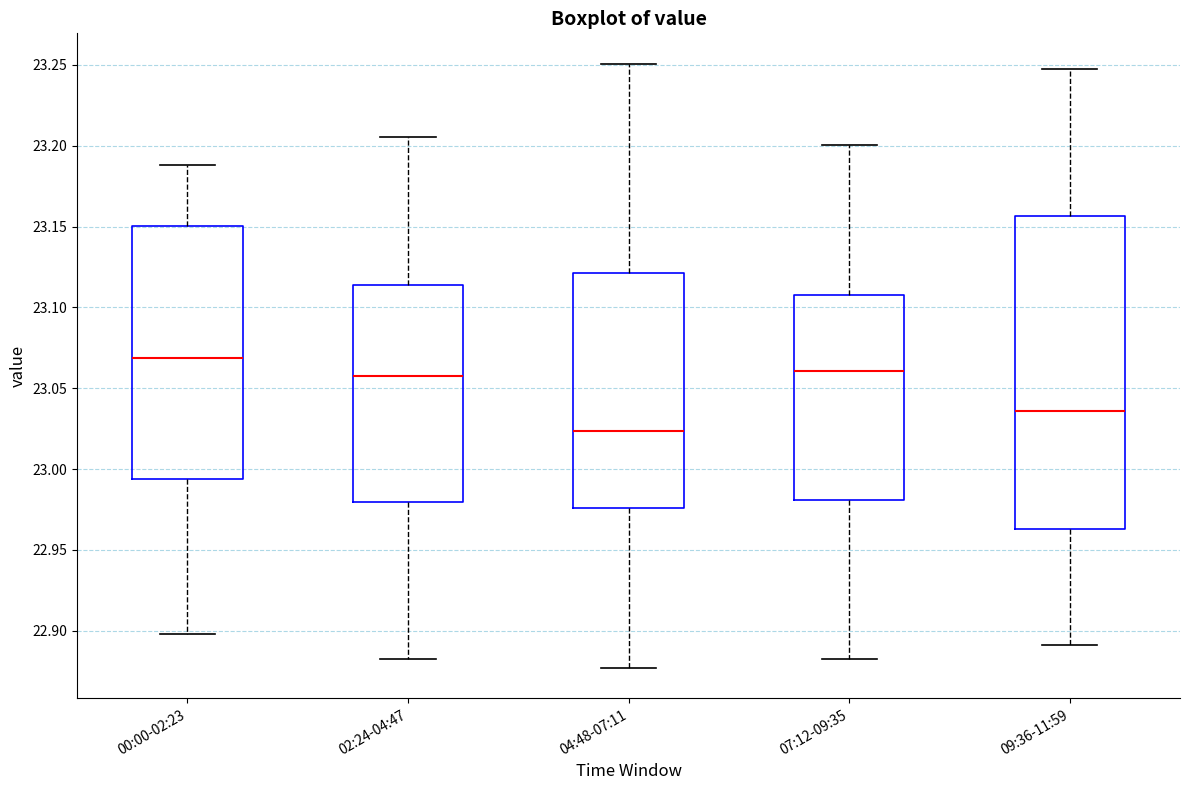

Where does the upper whisker of the box for 00:00-02:23 end on the y-axis? The values are not printed on the chart, so give them approximately, as read against the axis.

23.190